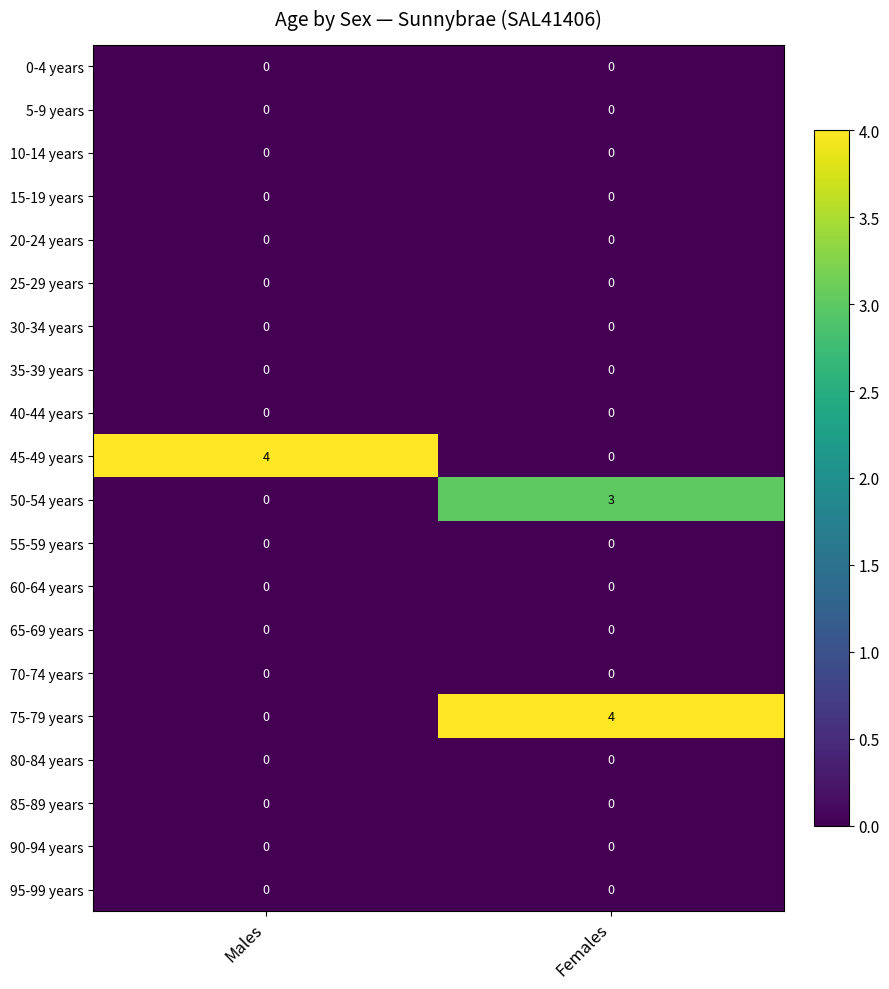

Rank the categories by 50-54 years value from highest to lowest.

Females, Males